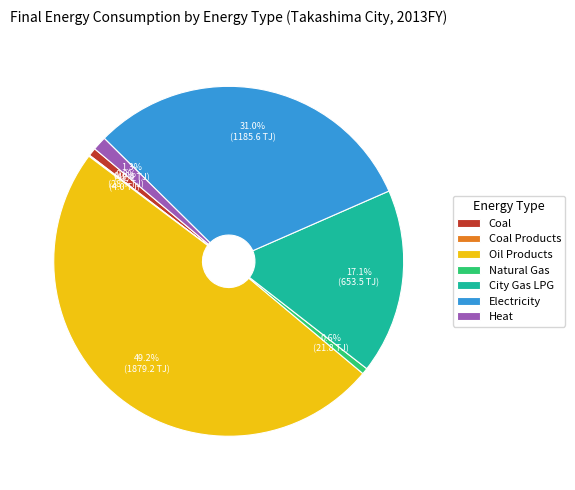

To the nearest percent, what is the difference between the largest and smallest slice percentages?

49%